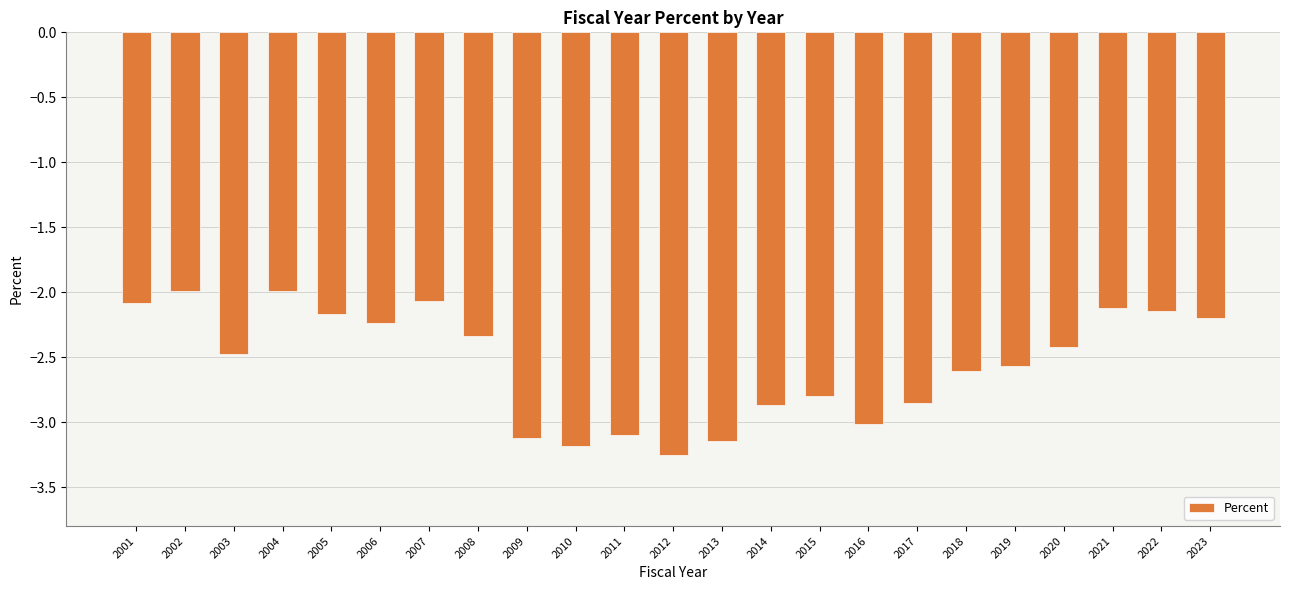

What is the greatest value displayed?

-2.0